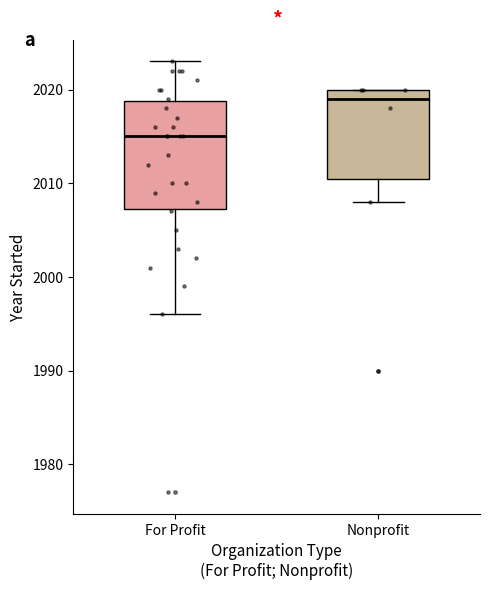

Reading left to right, read every box against the y-axis: the position of its median line, the range the box covers, and the ends of its whiskers. The values are not printed on the chart, so give them approximately, as read against the axis.

For Profit: median 2015, box 2007 to 2019, whiskers 1996 to 2023
Nonprofit: median 2019, box 2011 to 2020, whiskers 2008 to 2020